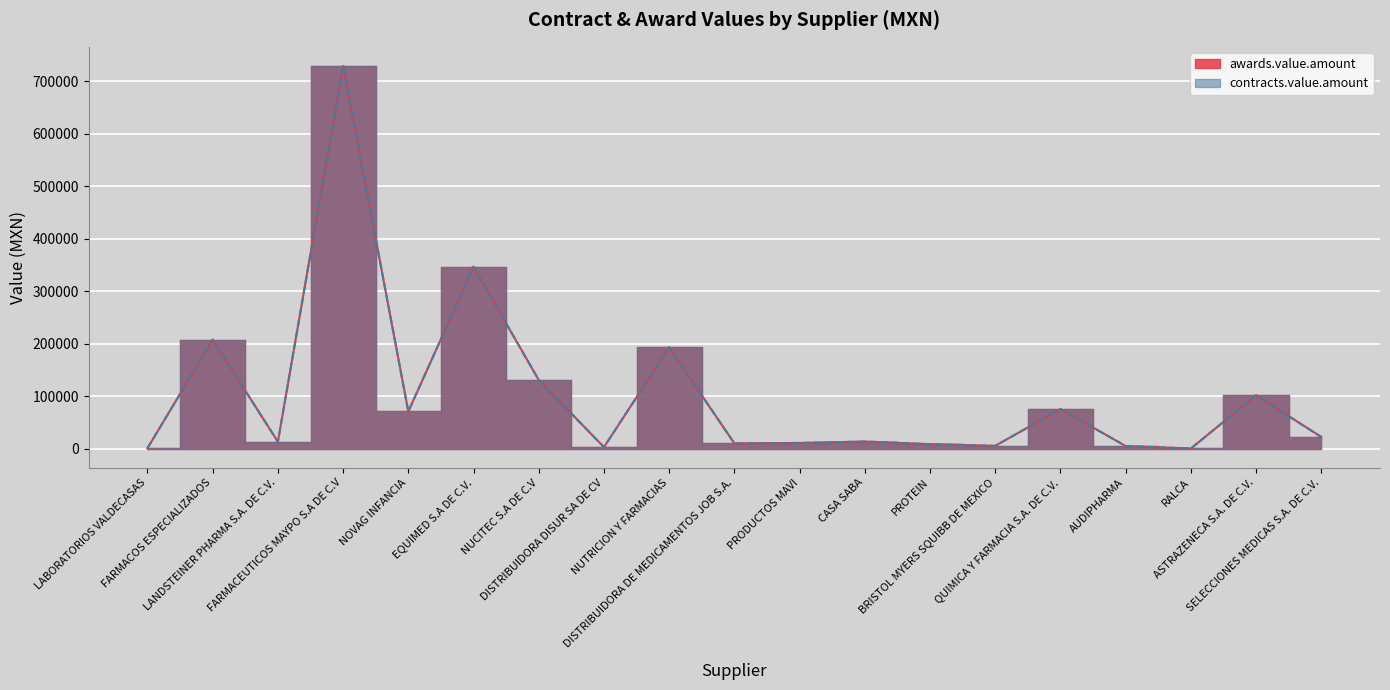

Which series has the largest range (max minus min)?

awards.value.amount